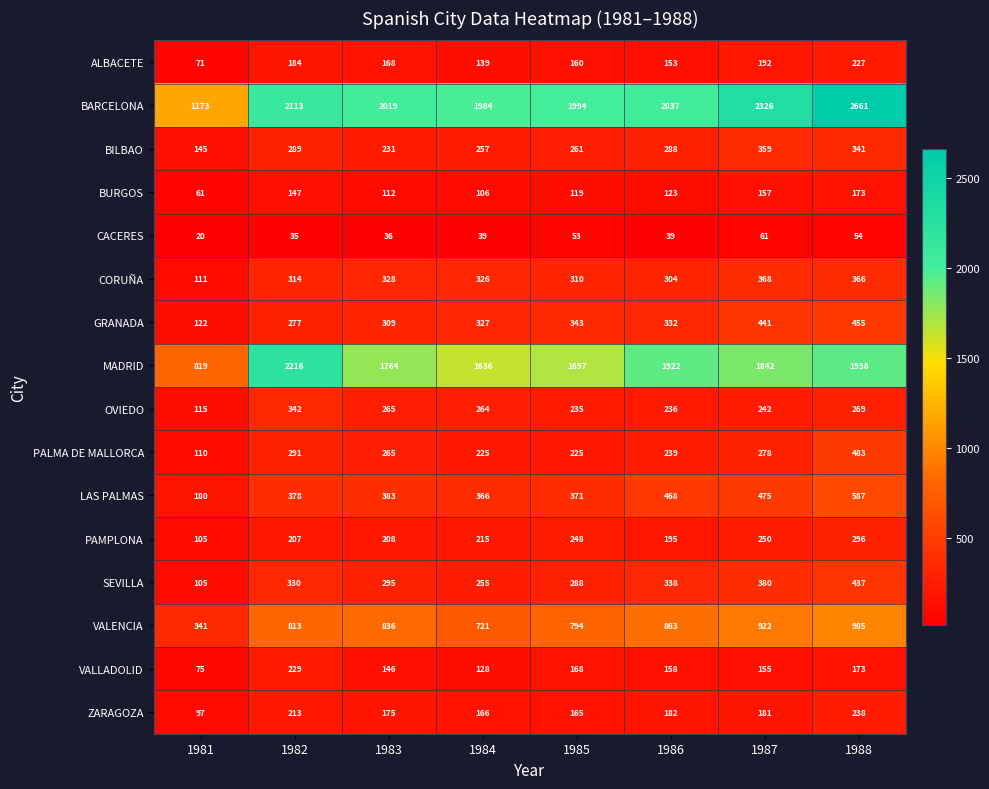

What is the difference between the second highest and second lowest values in the PALMA DE MALLORCA series?

66